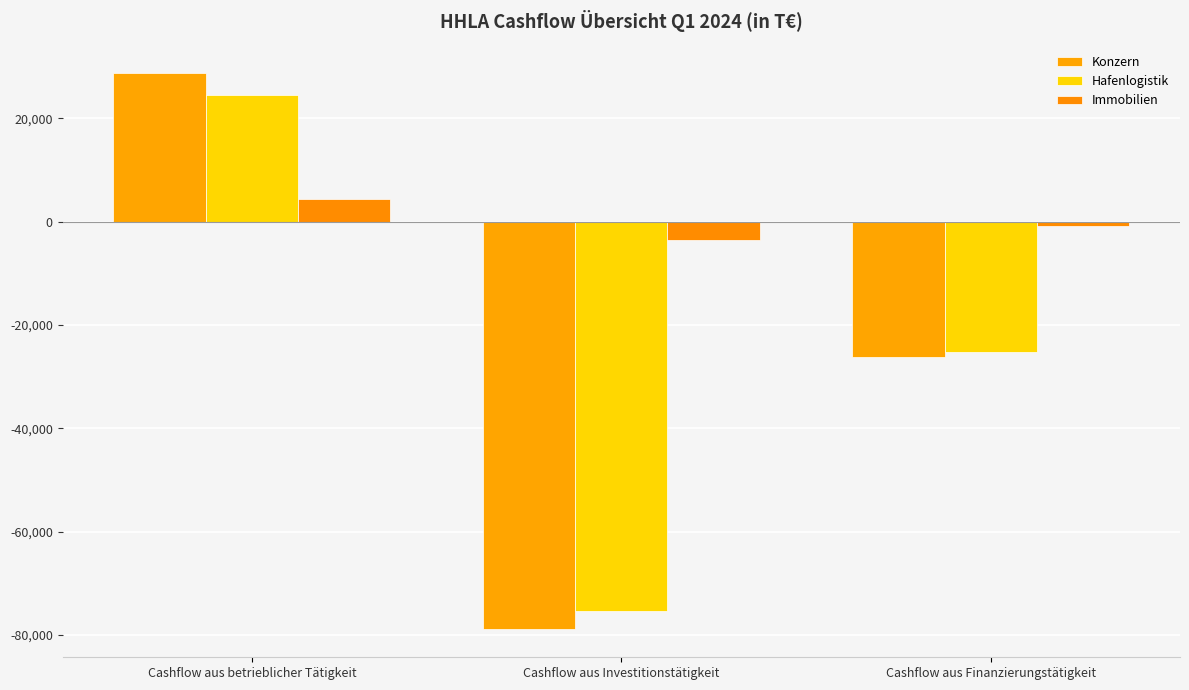

Which series has the largest range (max minus min)?

Konzern